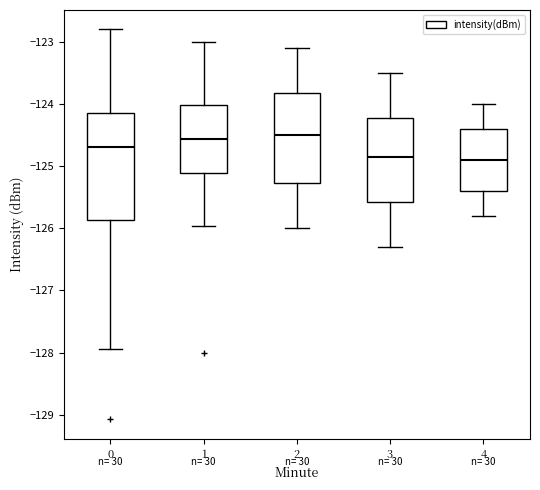

Reading left to right, transcribe this box plot: for each box, give where its median line is, the range the box spans, and where its two whiskers end, as read against the y-axis. The values are not printed on the chart, so give them approximately, as read against the axis.

0: median -124.7, box -125.9 to -124.1, whiskers -127.9 to -122.8
1: median -124.6, box -125.1 to -124.0, whiskers -126.0 to -123.0
2: median -124.5, box -125.3 to -123.8, whiskers -126.0 to -123.1
3: median -124.8, box -125.6 to -124.2, whiskers -126.3 to -123.5
4: median -124.9, box -125.4 to -124.4, whiskers -125.8 to -124.0